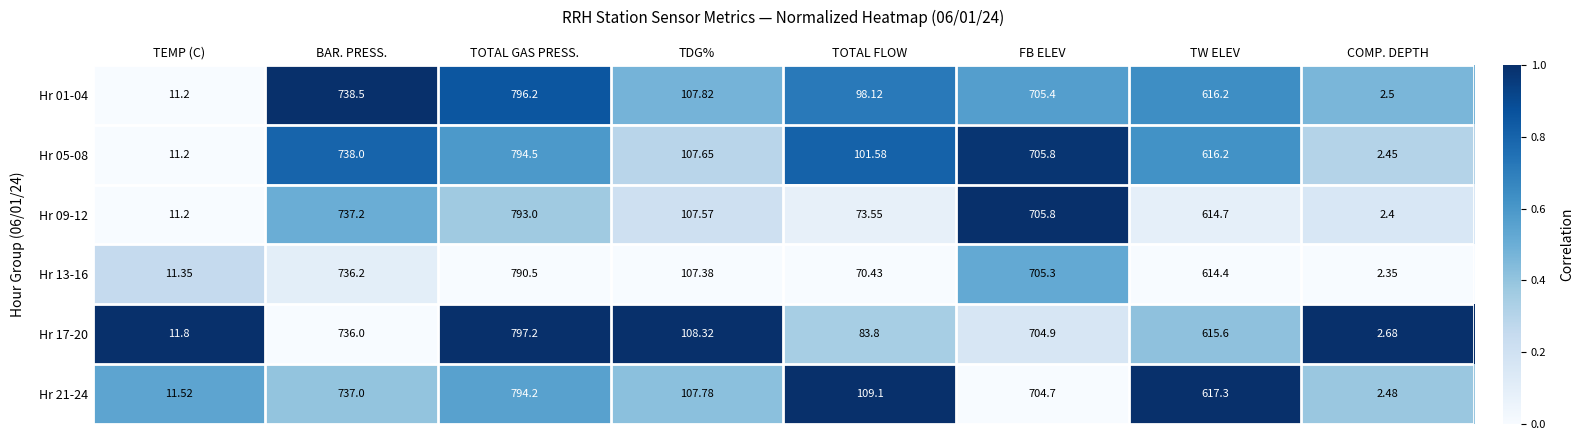

List the labels in order of Hr 13-16 value, largest first.

TOTAL GAS PRESS., BAR. PRESS., FB ELEV, TW ELEV, TDG%, TOTAL FLOW, TEMP (C), COMP. DEPTH